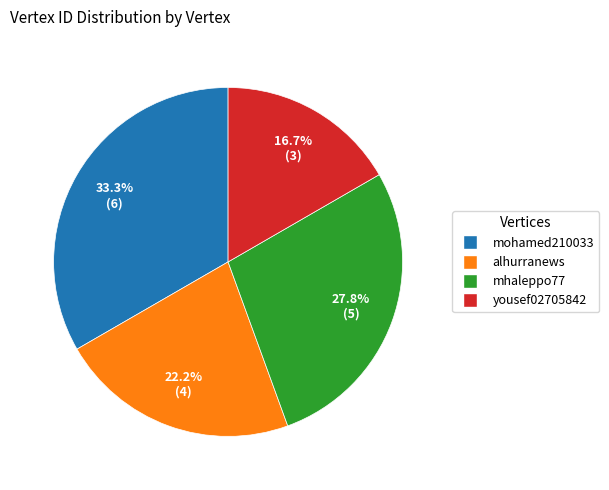

Rank the categories by value from highest to lowest.

mohamed210033, mhaleppo77, alhurranews, yousef02705842